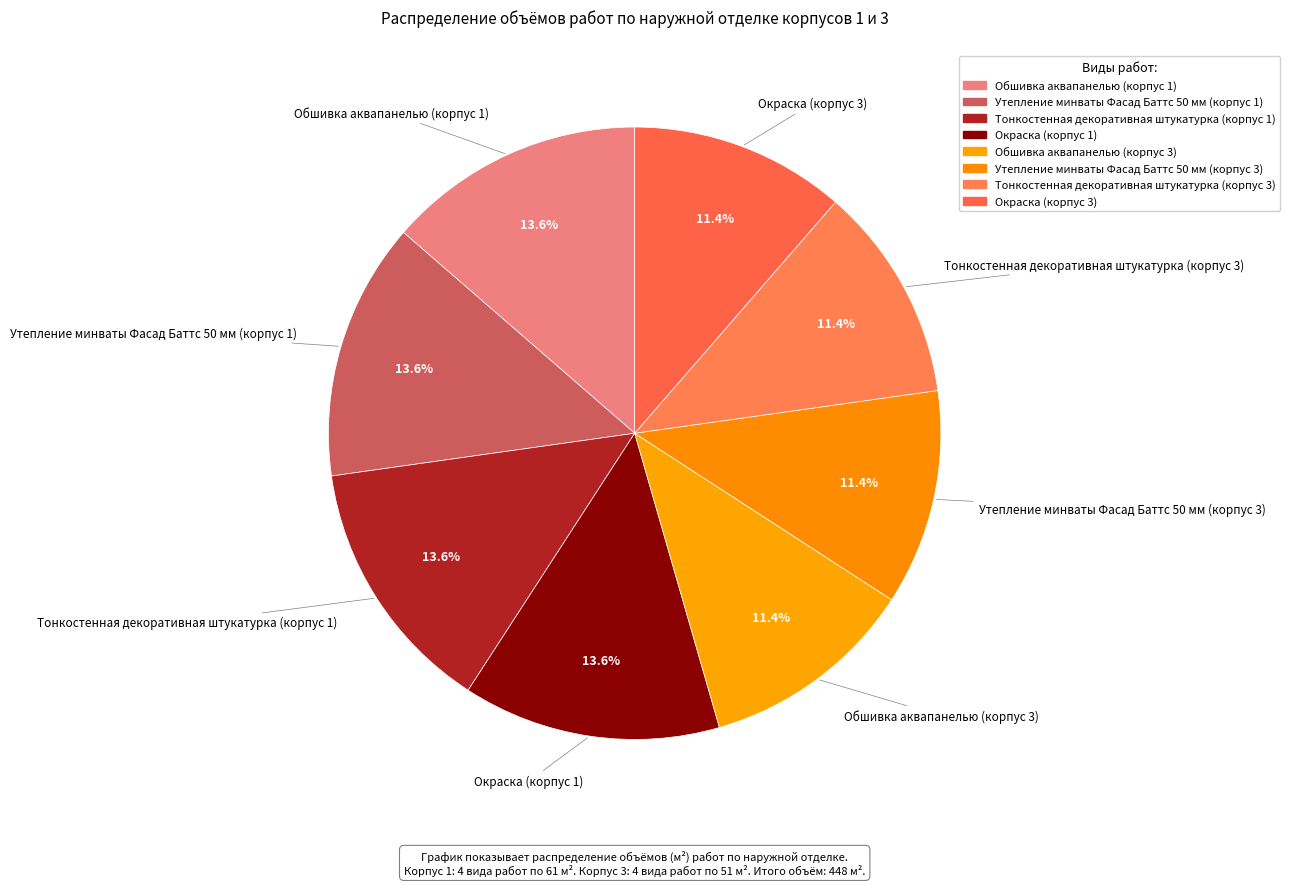

True or false: Утепление минваты Фасад Баттс 50 мм (корпус 1) accounts for 7% of the total.

False